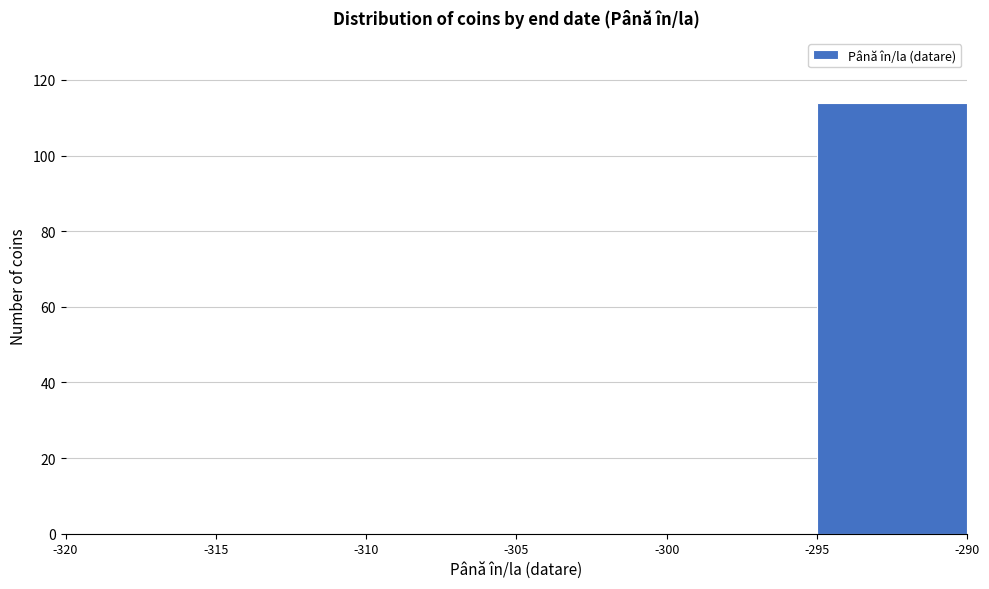

How tall is the bar that spans -295 to -290 on the x-axis? The values are not printed on the chart, so give them approximately, as read against the axis.

114